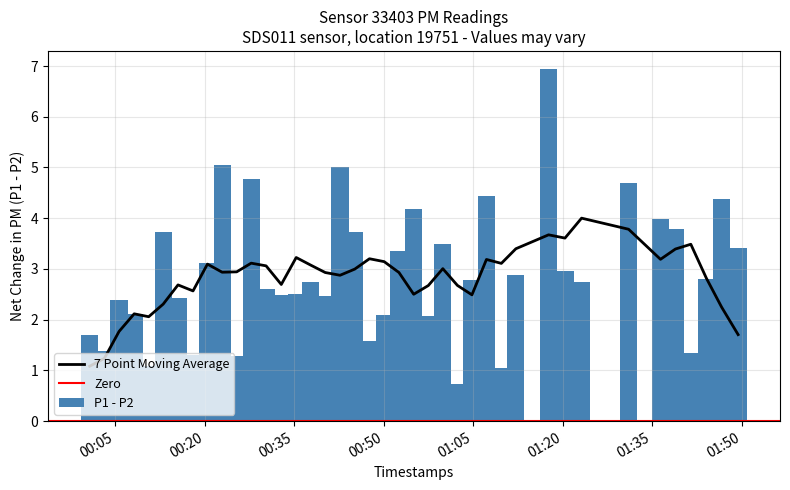

What is the average value of the P1 - P2 series?

2.9